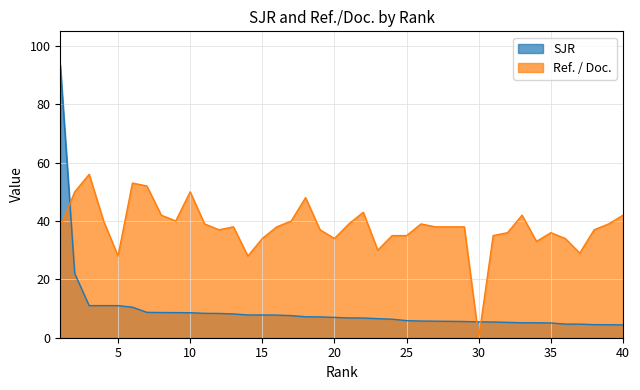

Reading right to left, transcribe all the data shown in this chart.

SJR: 40=4.4	39=4.5	38=4.5	37=4.7	36=4.7	35=5.1	34=5.1	33=5.1	32=5.3	31=5.4	30=5.4	29=5.6	28=5.6	27=5.7	26=5.7	25=5.9	24=6.3	23=6.5	22=6.7	21=6.8	20=7.0	19=7.1	18=7.2	17=7.6	16=7.8	15=7.8	14=7.8	13=8.2	12=8.3	11=8.4	10=8.6	9=8.6	8=8.6	7=8.7	6=10.5	5=11.0	4=11.0	3=11.0	2=22.0	1=93.5
Ref. / Doc.: 40=42.0	39=39.0	38=37.0	37=29.0	36=34.0	35=36.0	34=33.0	33=42.0	32=36.0	31=35.0	30=0.0	29=38.0	28=38.0	27=38.0	26=39.0	25=35.0	24=35.0	23=30.0	22=43.0	21=39.0	20=34.0	19=37.0	18=48.0	17=40.0	16=38.0	15=34.0	14=28.0	13=38.0	12=37.0	11=39.0	10=50.0	9=40.0	8=42.0	7=52.0	6=53.0	5=28.0	4=40.0	3=56.0	2=50.0	1=37.8